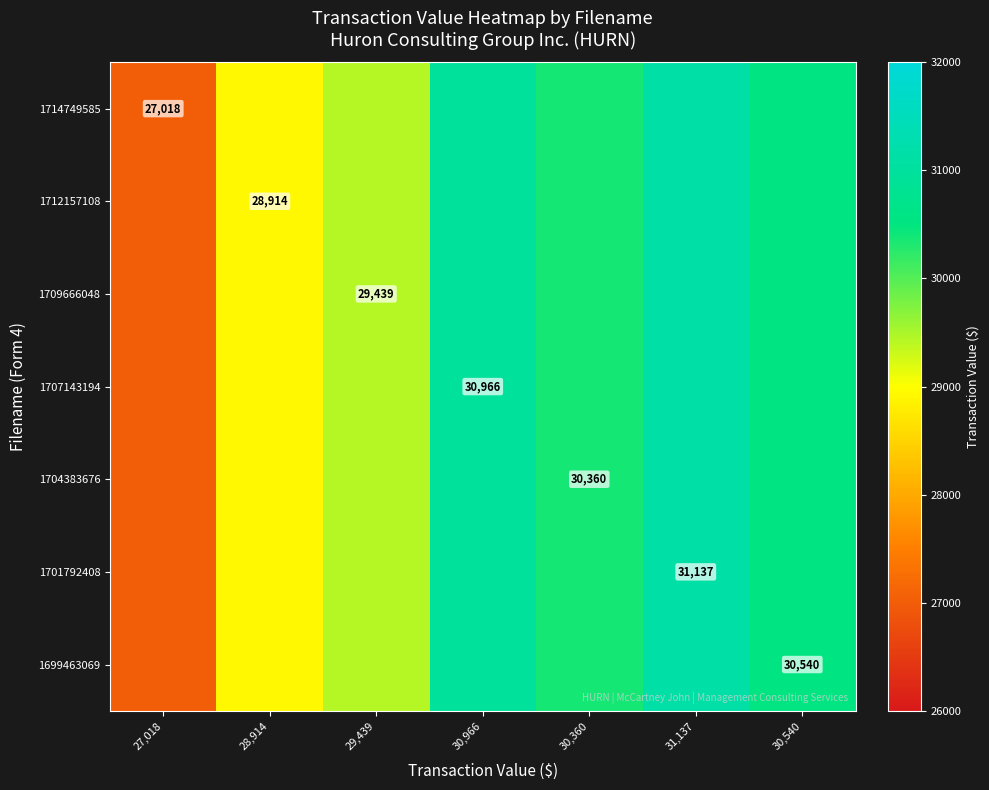

Count the number of data series in this chart.

7